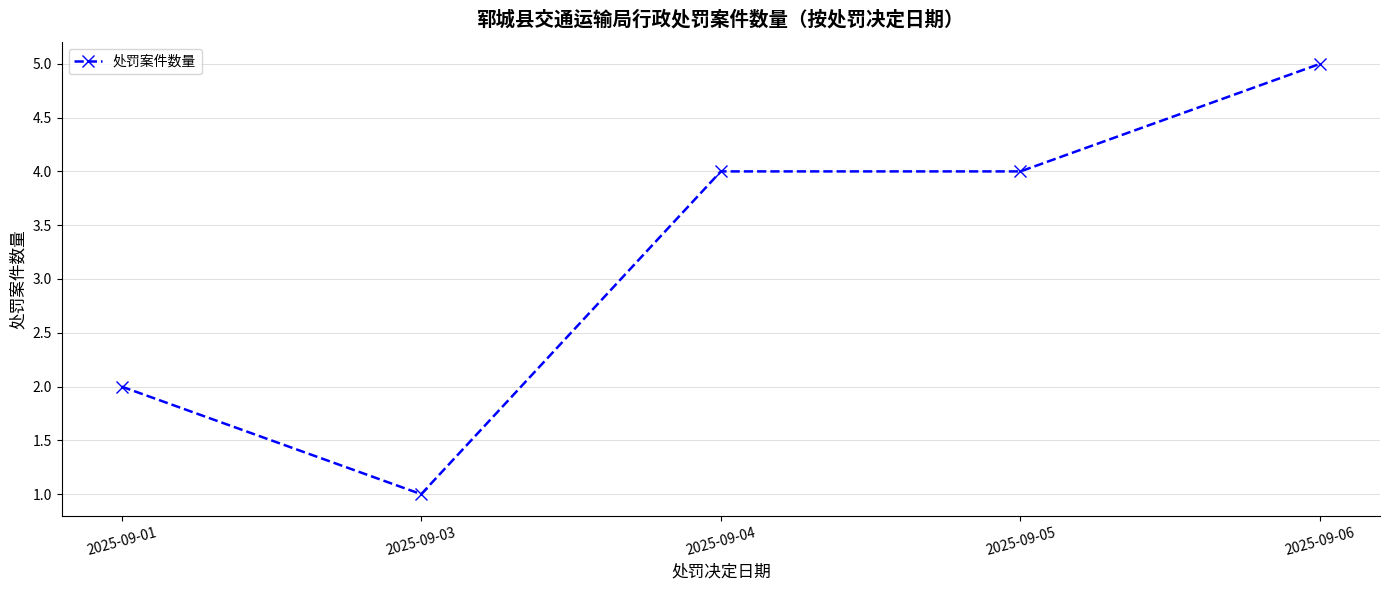

Between 2025-09-06 and 2025-09-01, which is larger?

2025-09-06